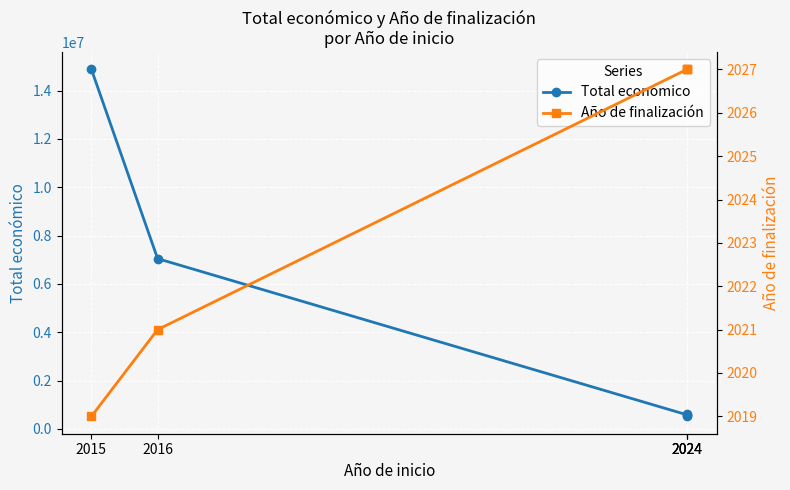

What is the sum of all Año de finalización values?

10121